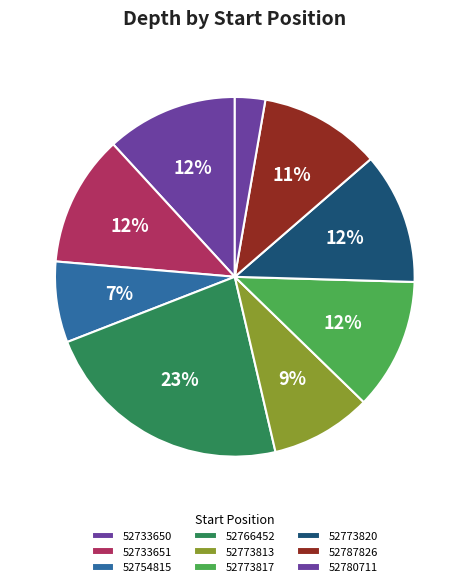

Is it true that 52773820 is 12% of the pie?

True